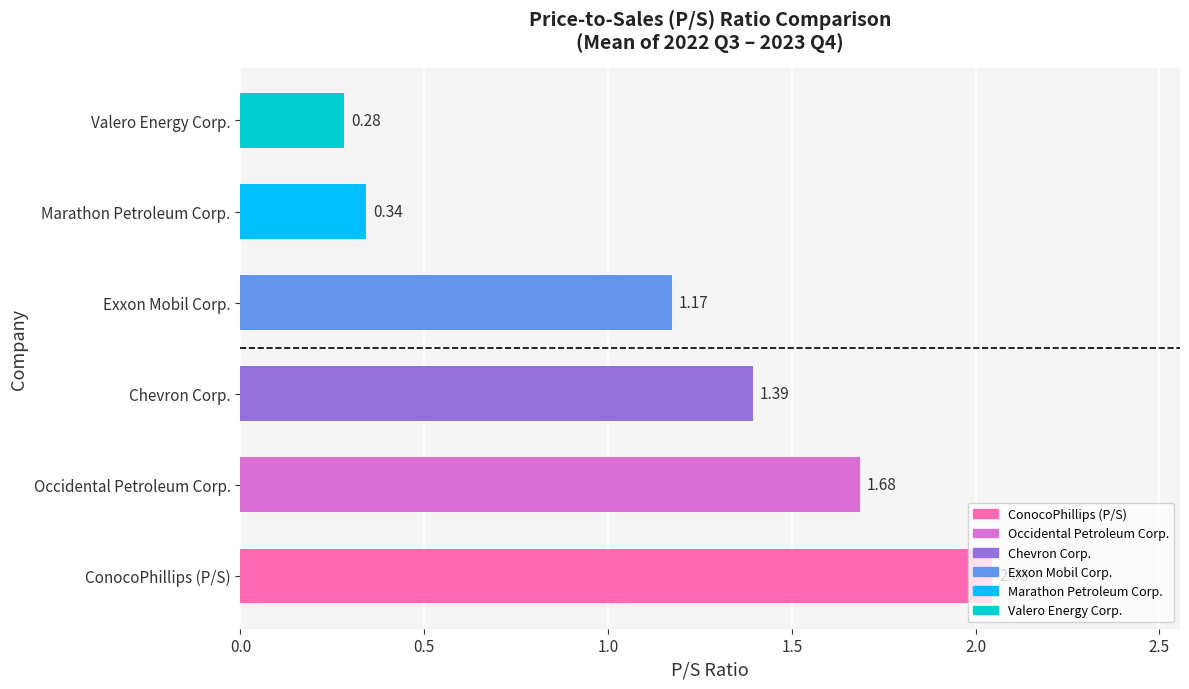

Where is the data nearest to the value 1?

Exxon Mobil Corp.